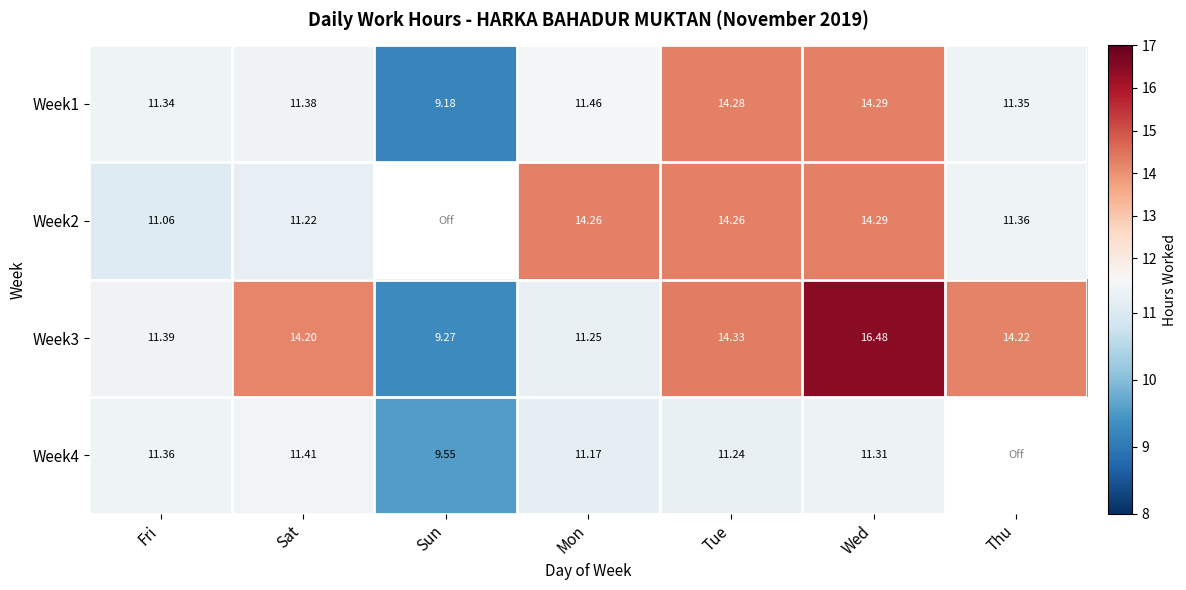

Which has a higher value, Fri or Mon?

Mon